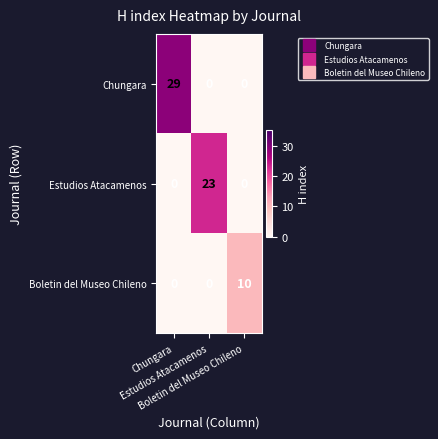

Count the number of categories in the chart.

3